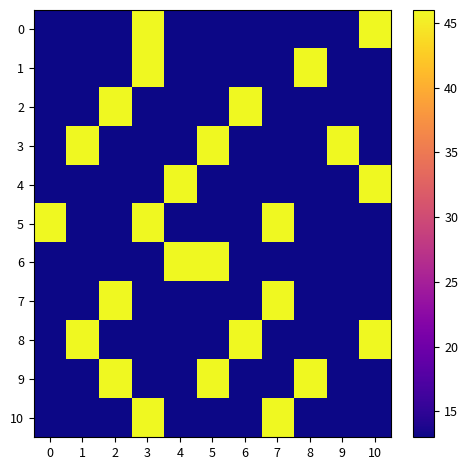

What is the total value across all series at 8?

209.0